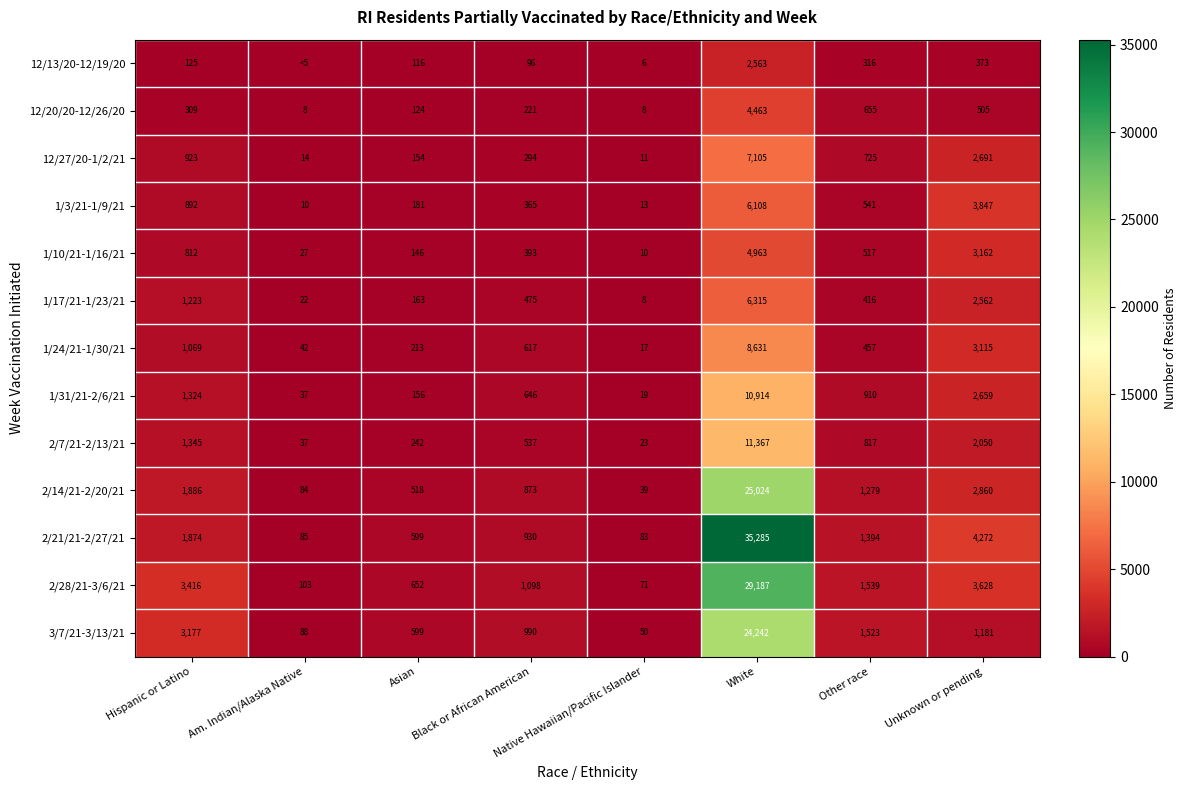

At how many categories does at least one series exceed 28998?

1